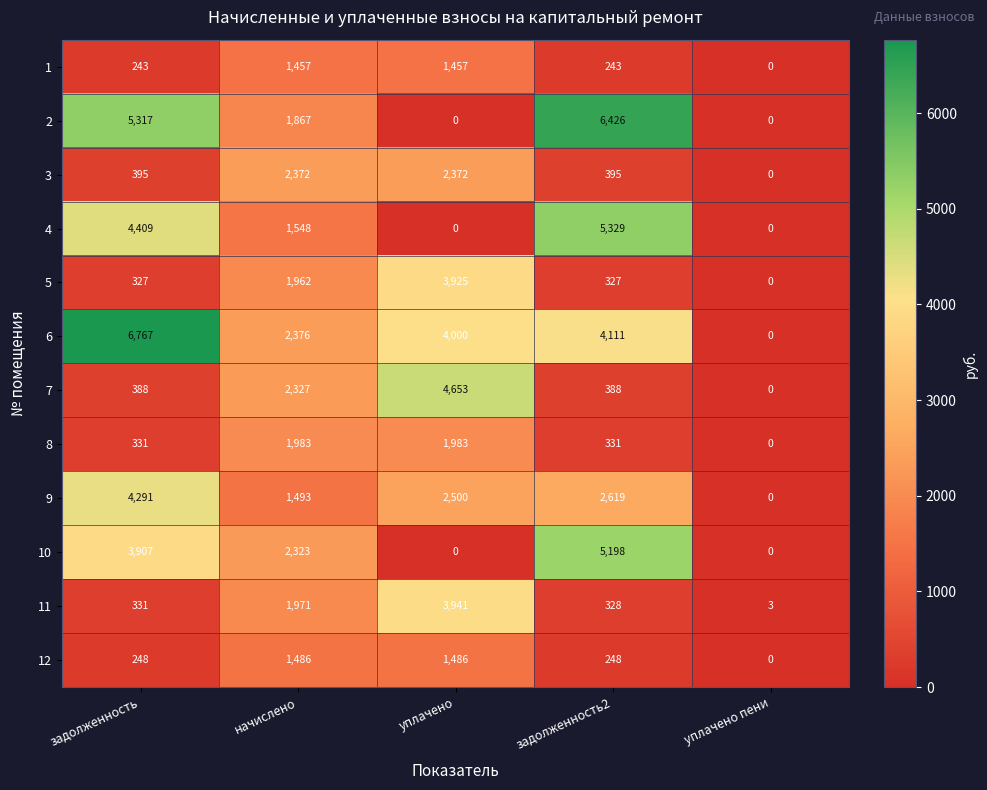

What is the spread (max minus min) of values at уплачено?

4653